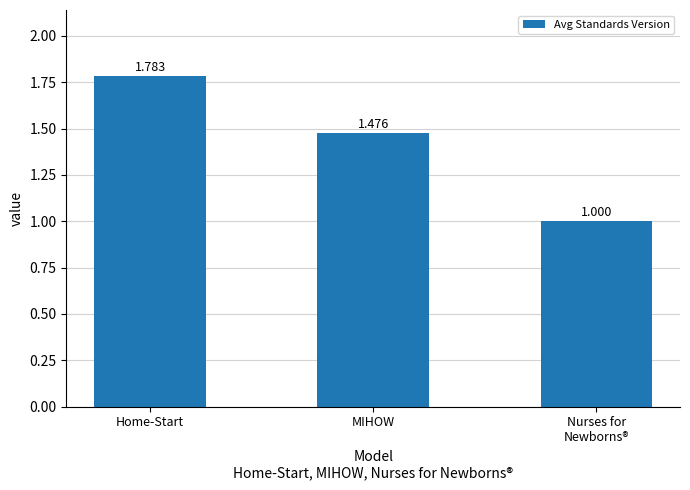

What is the label of the 2nd bar from the right?

MIHOW